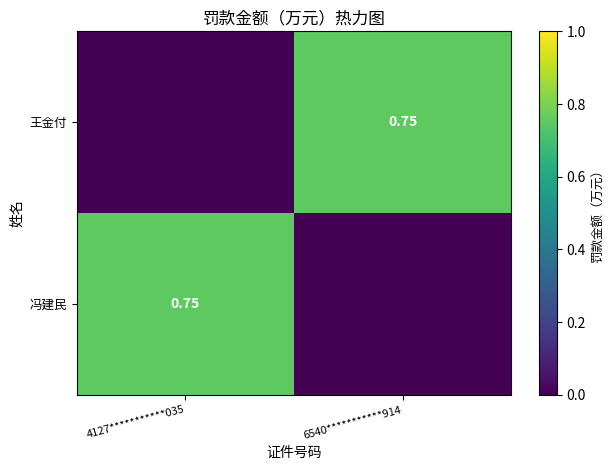

What is the average value of the 王金付 series?

0.4